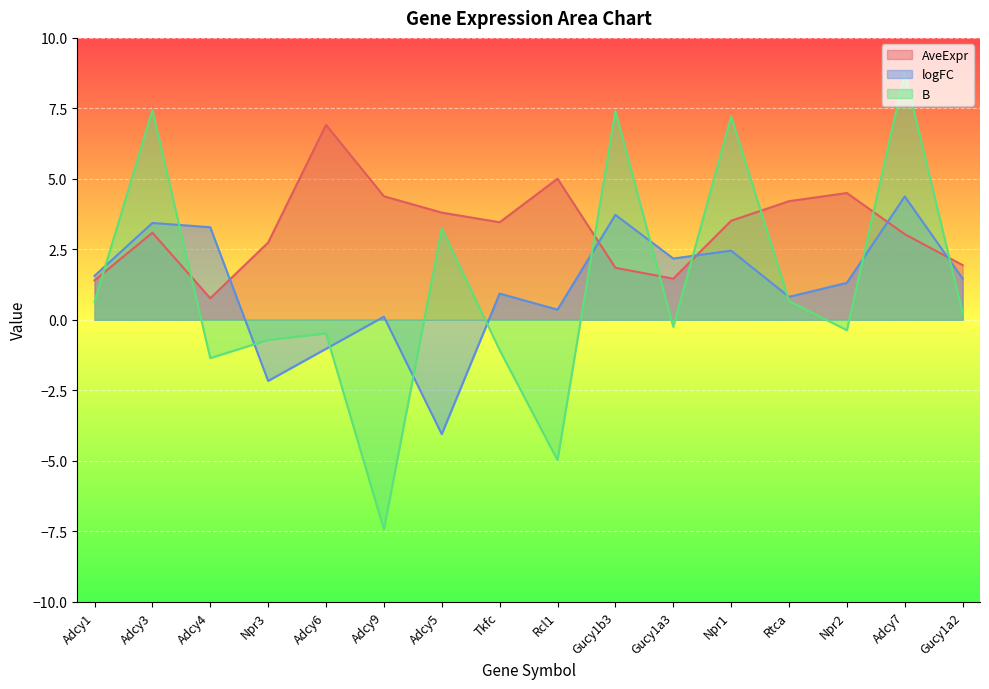

What is the total value across all series at Adcy5?

3.0